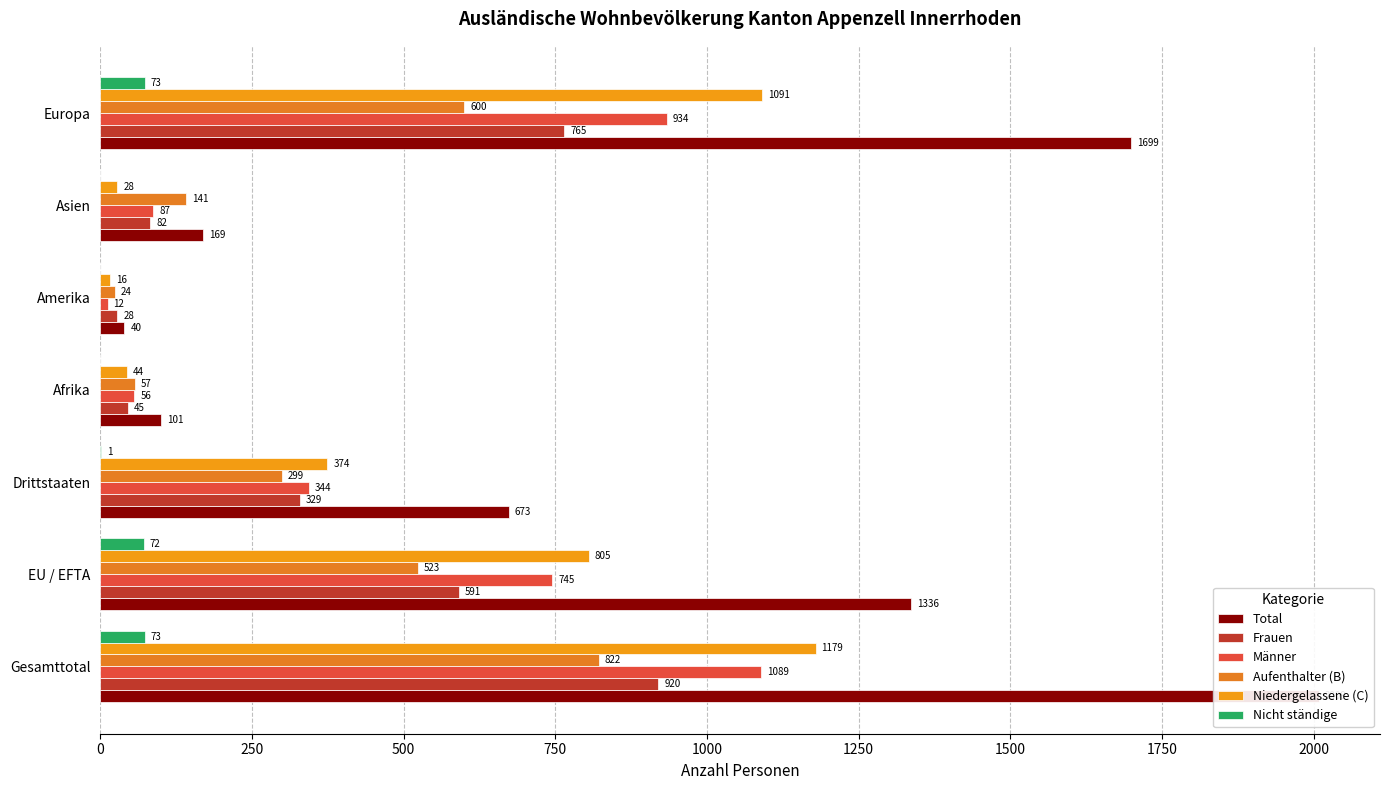

Reading left to right, transcribe all the data shown in this chart.

Total: 2009	1336	673	101	40	169	1699
Frauen: 920	591	329	45	28	82	765
Männer: 1089	745	344	56	12	87	934
Aufenthalter (B): 822	523	299	57	24	141	600
Niedergelassene (C): 1179	805	374	44	16	28	1091
Nicht ständige: 73	72	1	0	0	0	73